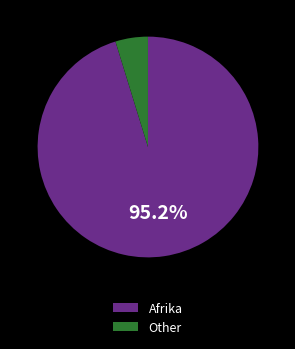

How many slices are in this pie chart?

2